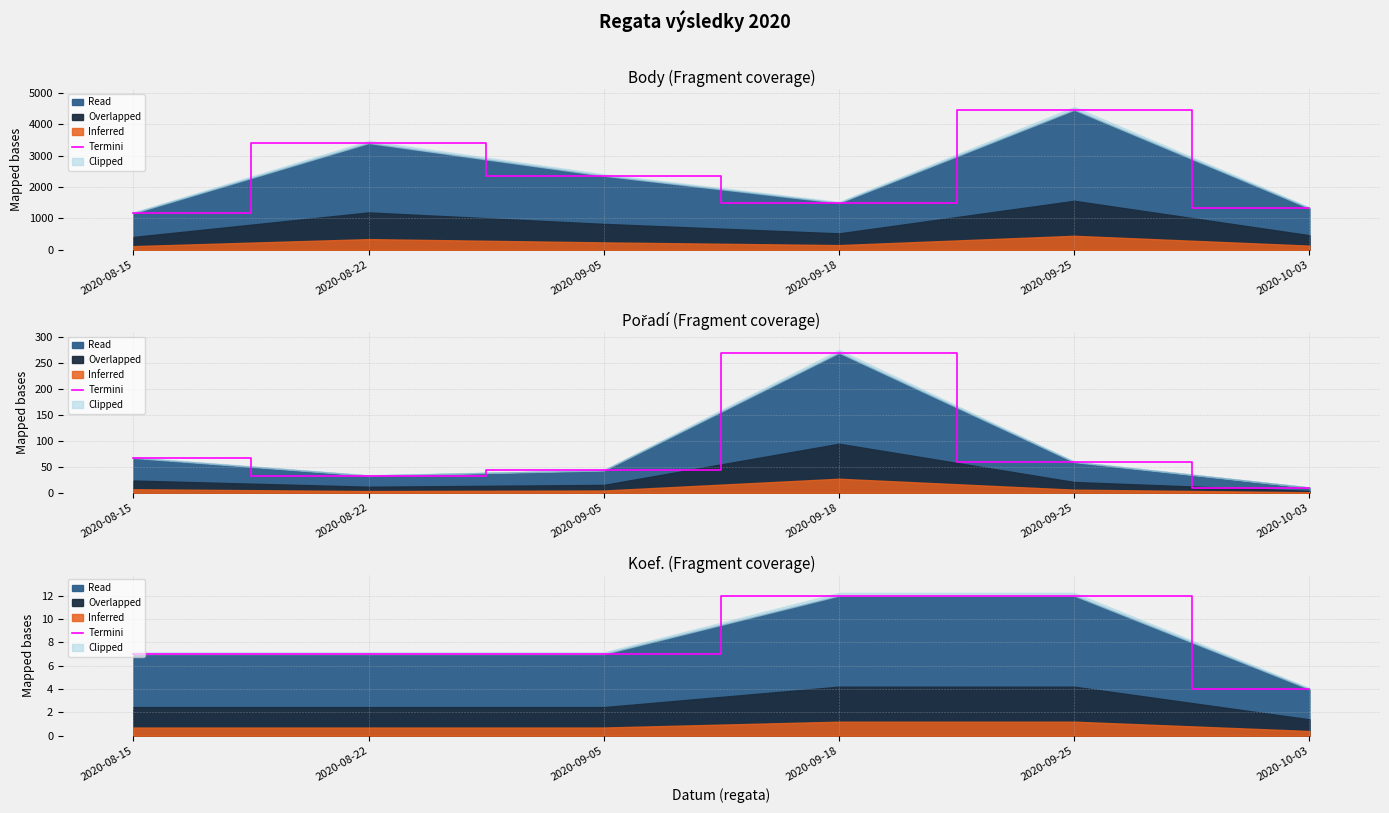

What is the change in value from 2020-09-18 to 2020-10-03?

-8